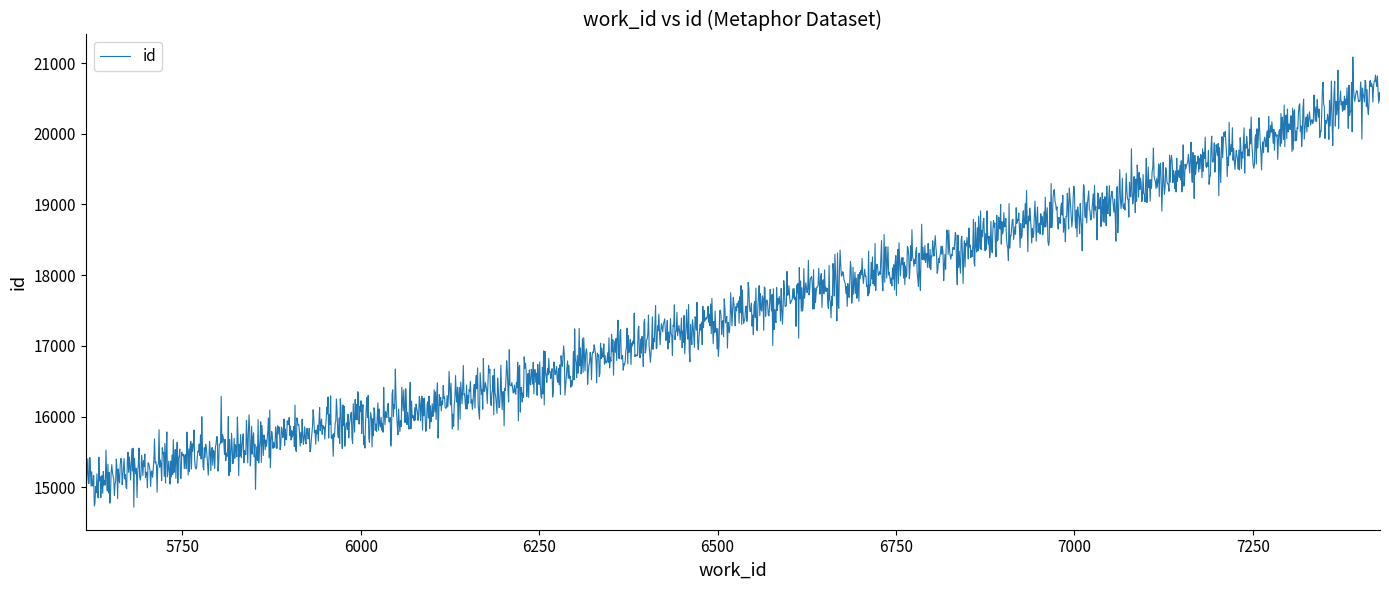

What is the greatest value displayed?

21085.8